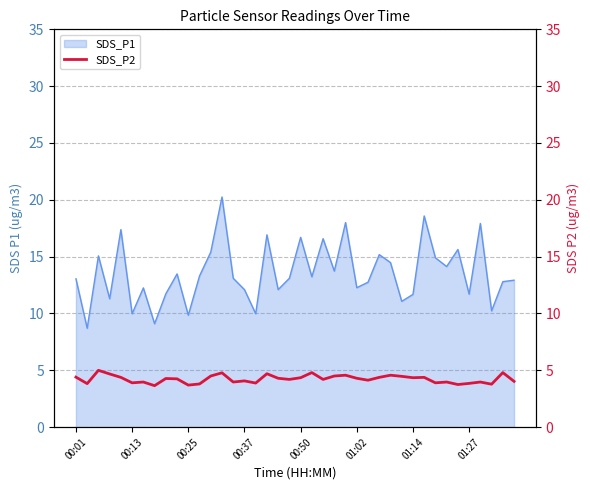

True or false: SDS_P1 has a value of 16.7 at 00:50.

True